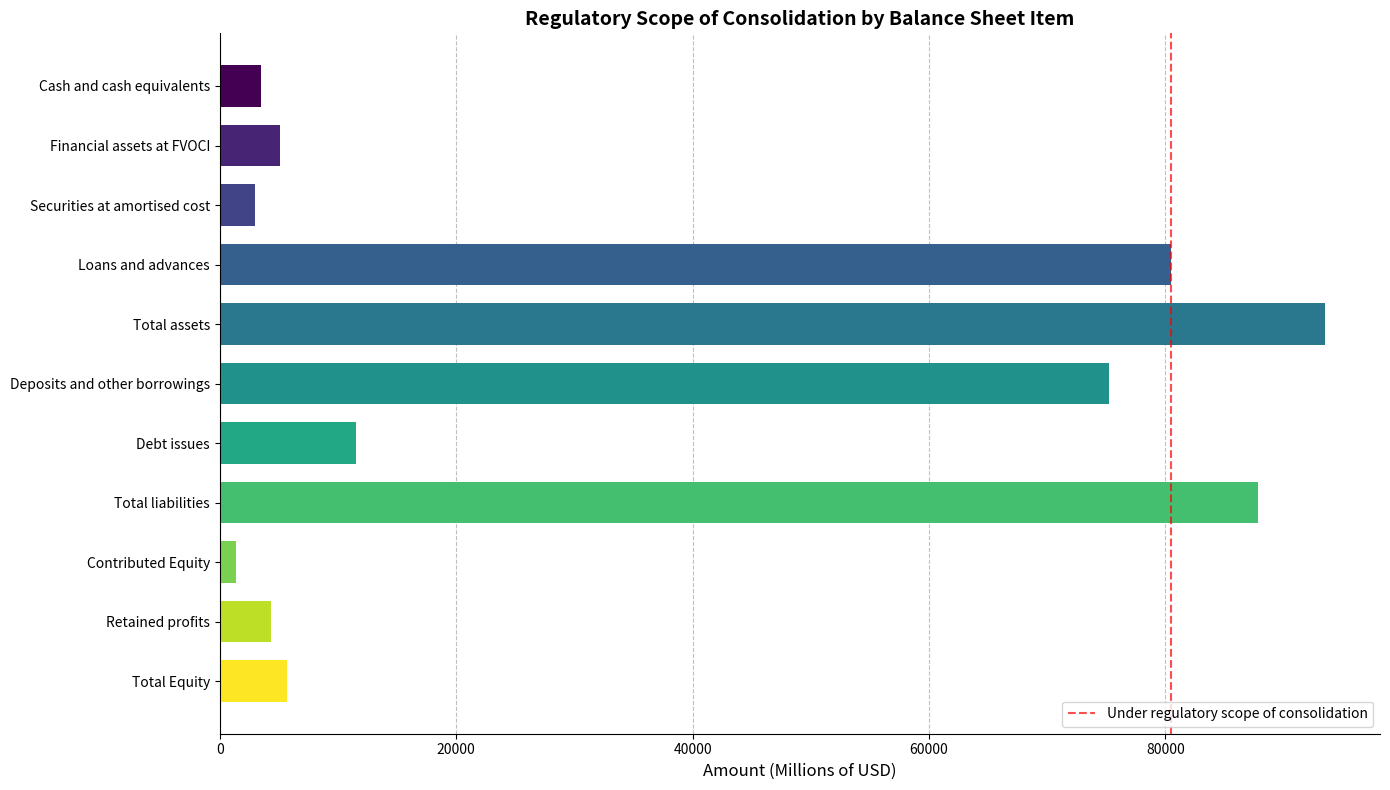

How many categories are shown in the chart?

11